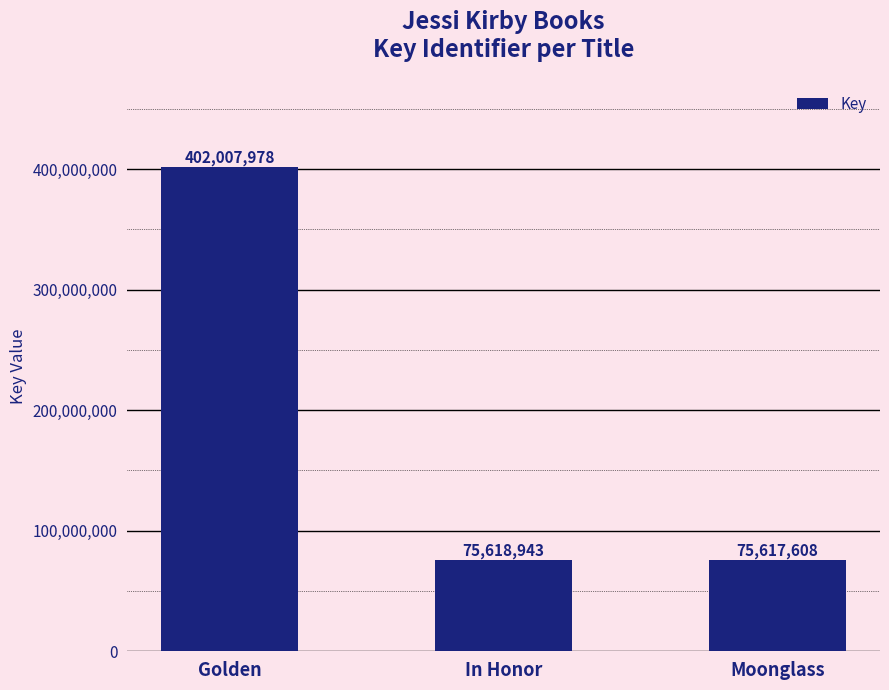

Reading left to right, what are all the values shown in this chart?

Golden=402007978	In Honor=75618943	Moonglass=75617608